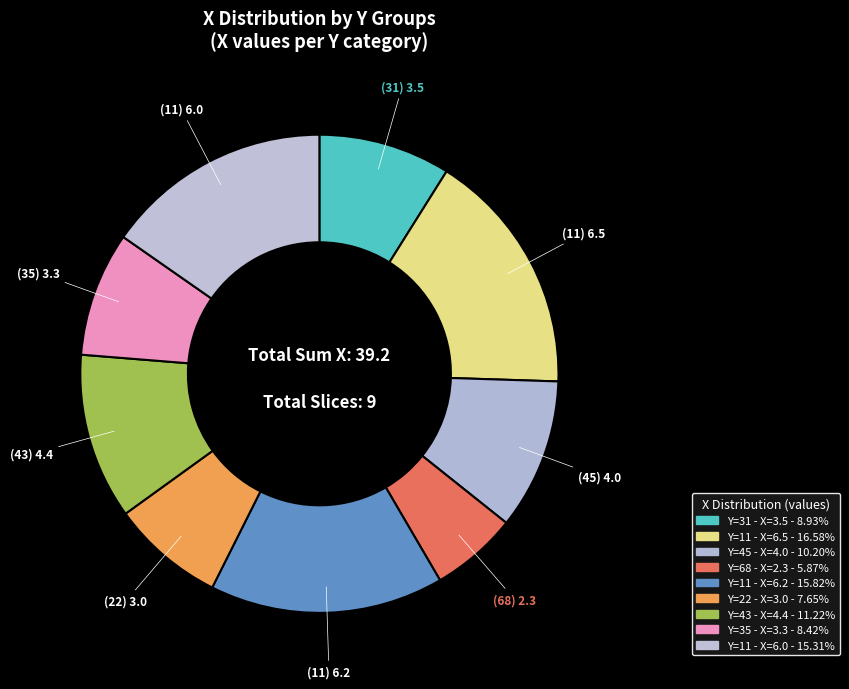

To the nearest percent, what is the average slice percentage?

11%